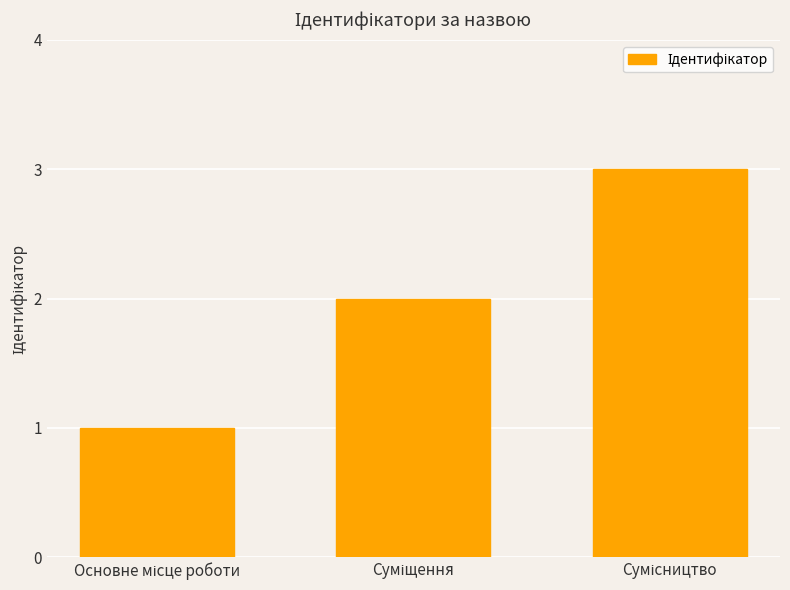

What is the greatest value displayed?

3